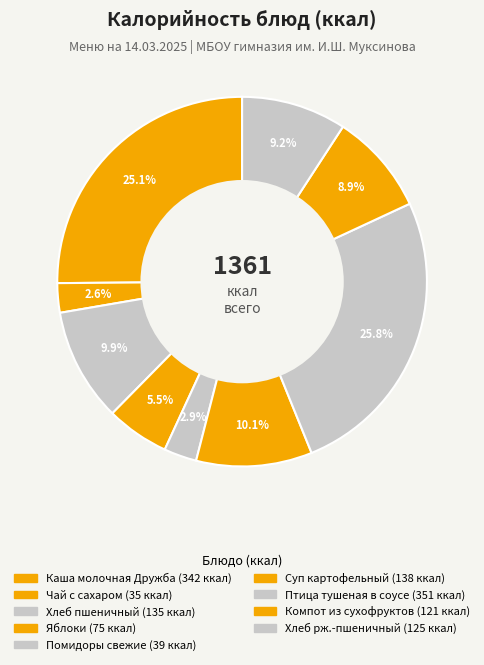

Is it true that Хлеб рж.-пшеничный is 18% of the pie?

False